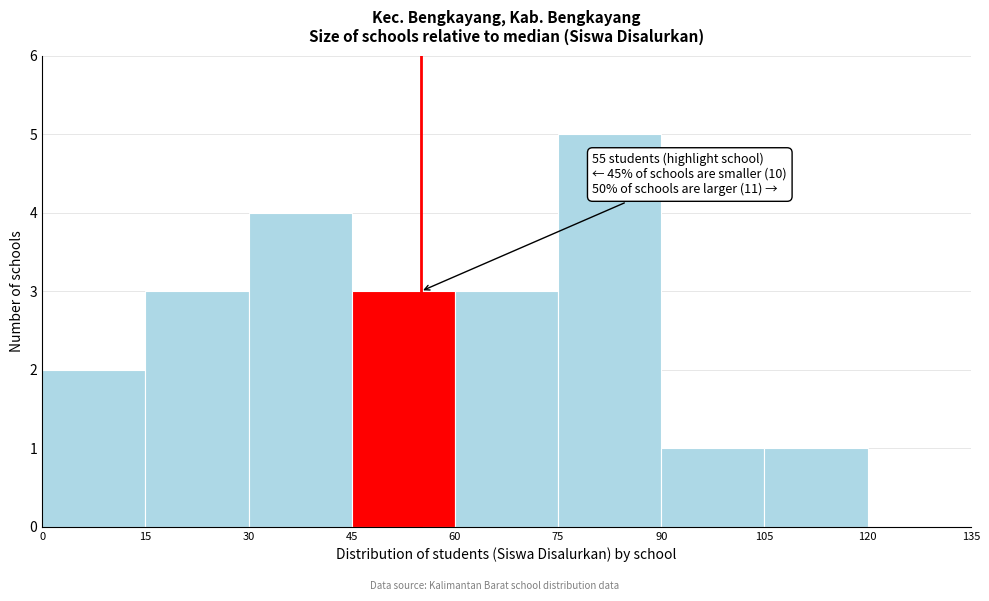

Over which range of the x-axis is the bar tallest?

75 to 90